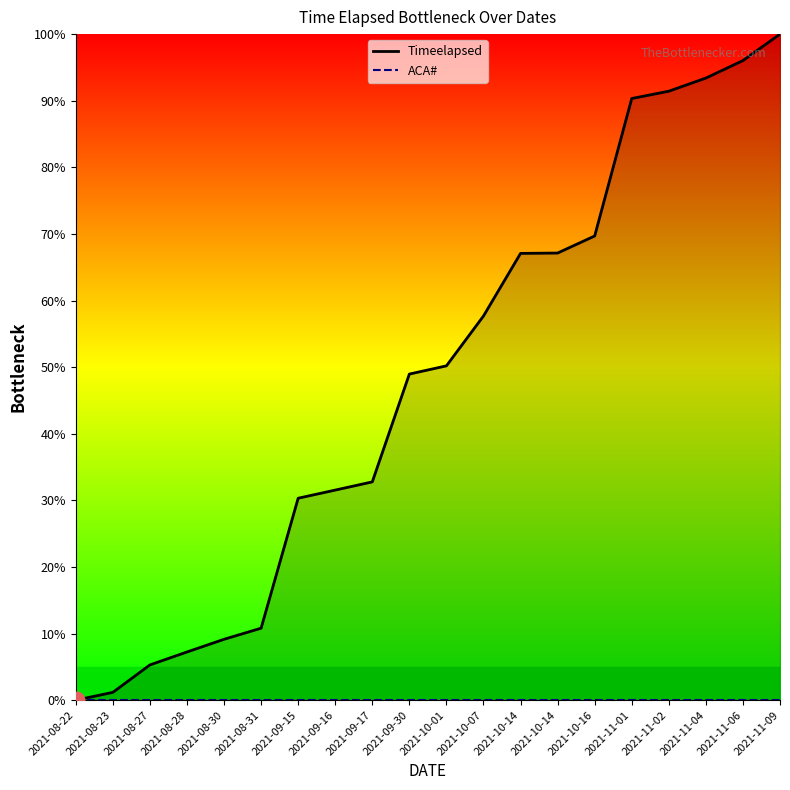

Where does the data first go above 50?

2021-10-01